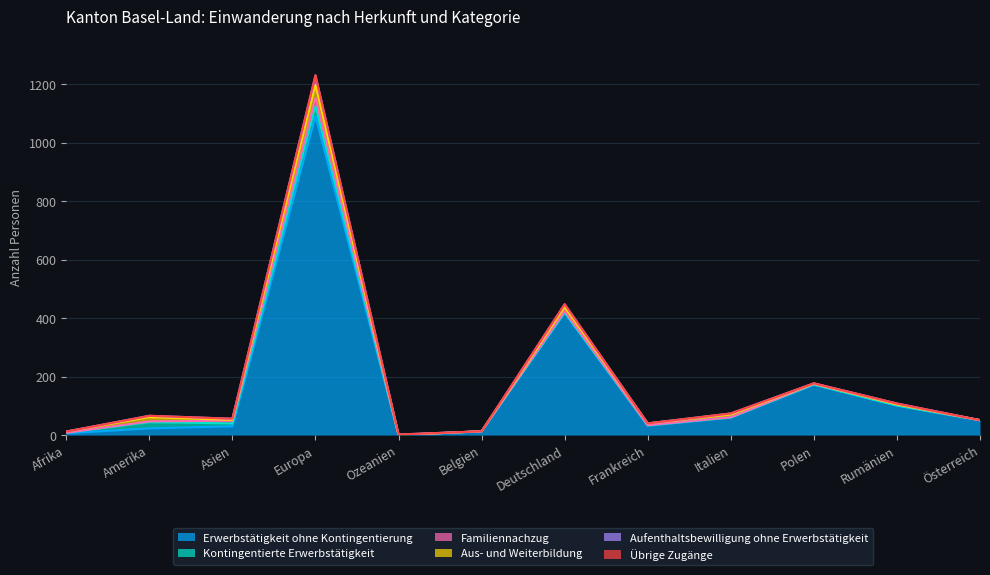

Which category has the highest value across all series?

Europa